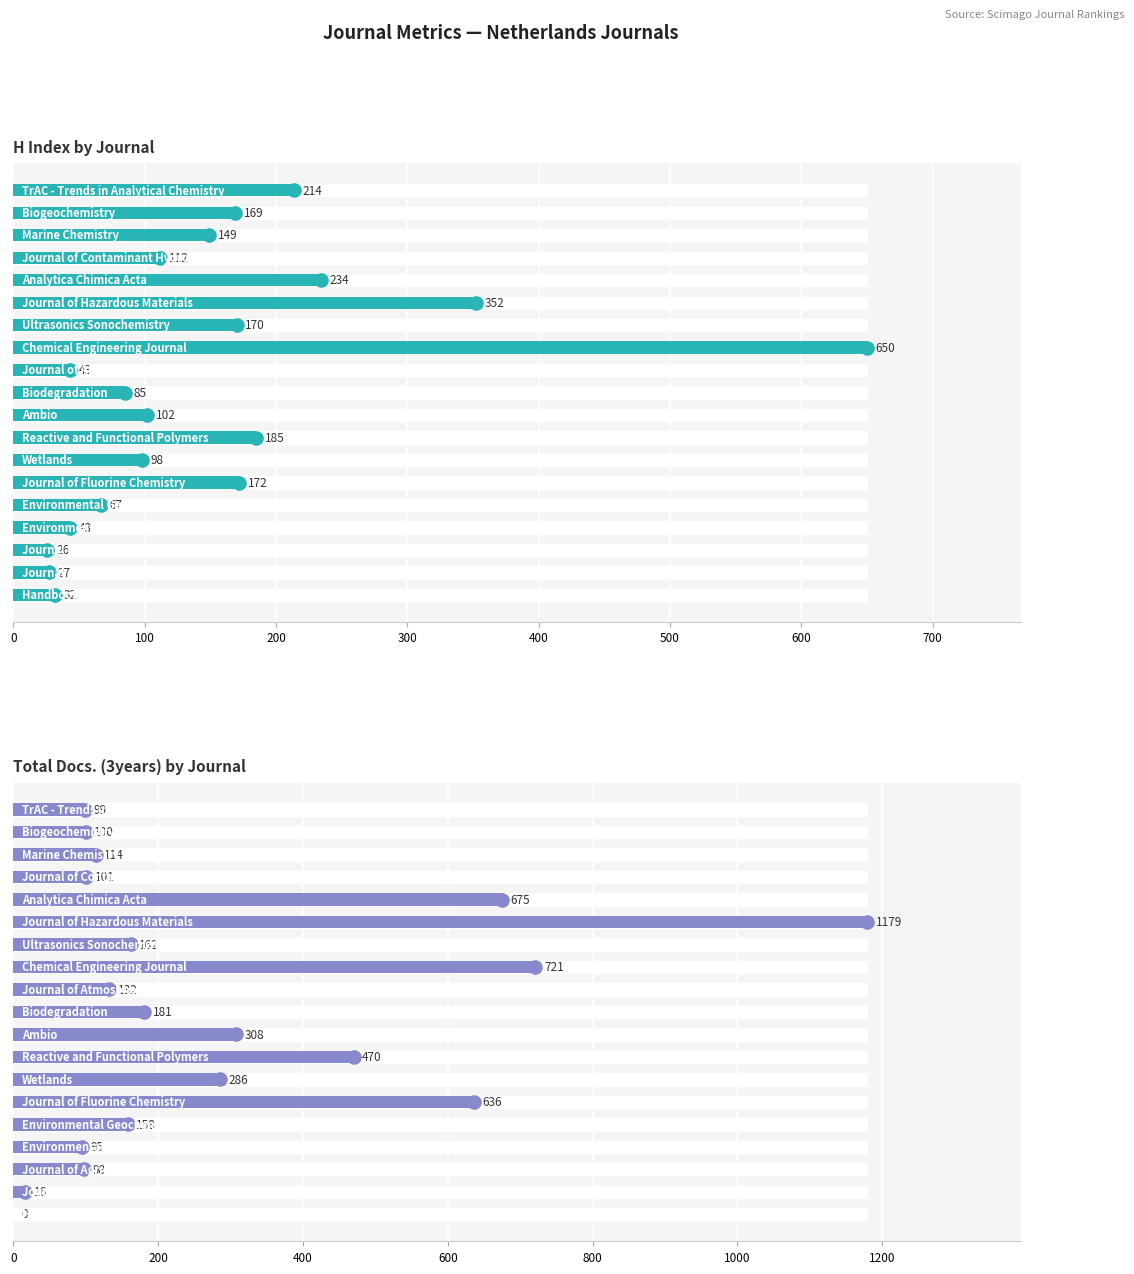

Is the value of H Index by Journal at 13 greater than the value of Total Docs. (3years) by Journal at 300?

Yes